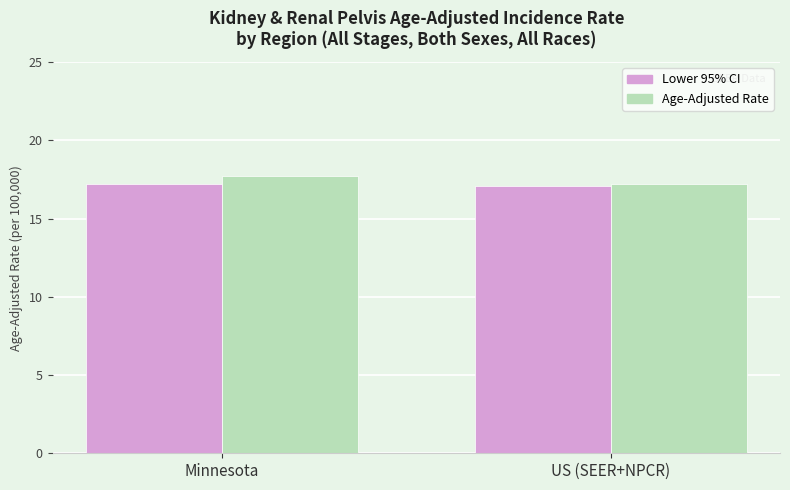

What is the value of the Lower 95% CI bar at the 2nd from the left?

17.1